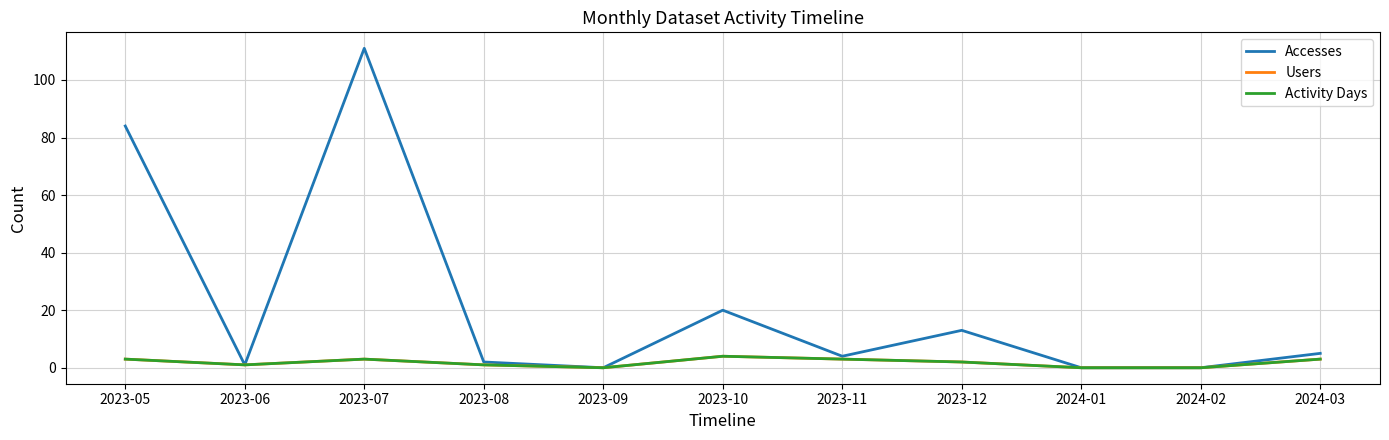

Which series has the largest range (max minus min)?

Accesses